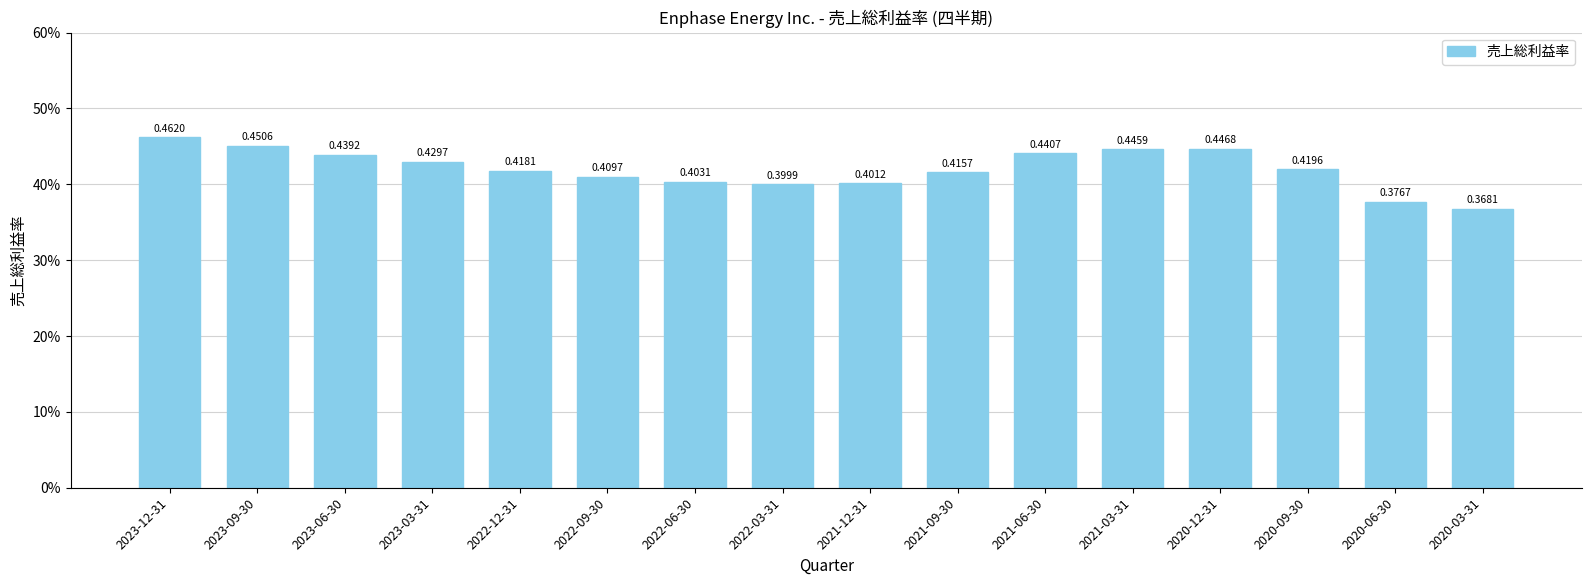

What is the greatest value displayed?

0.5